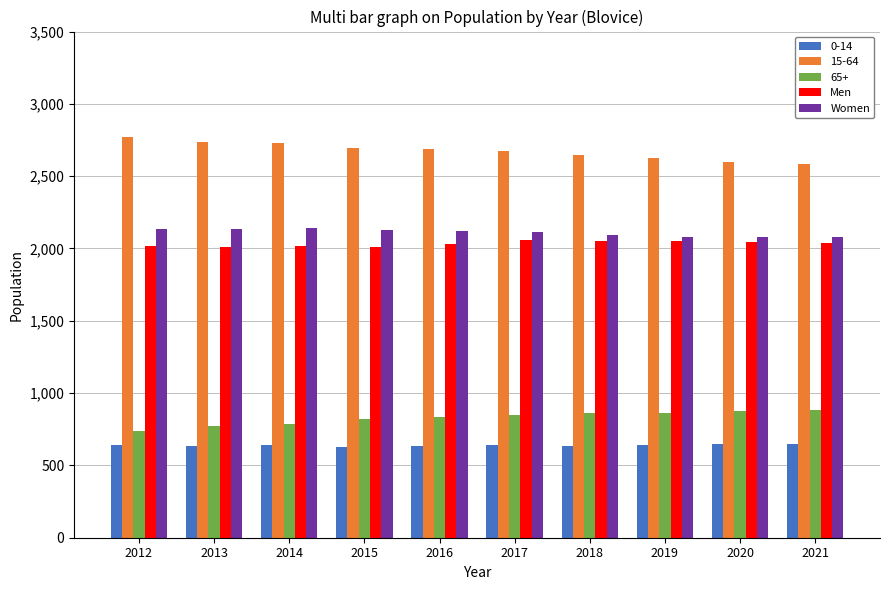

What is the difference between the maximum and minimum values in the Men series?

47